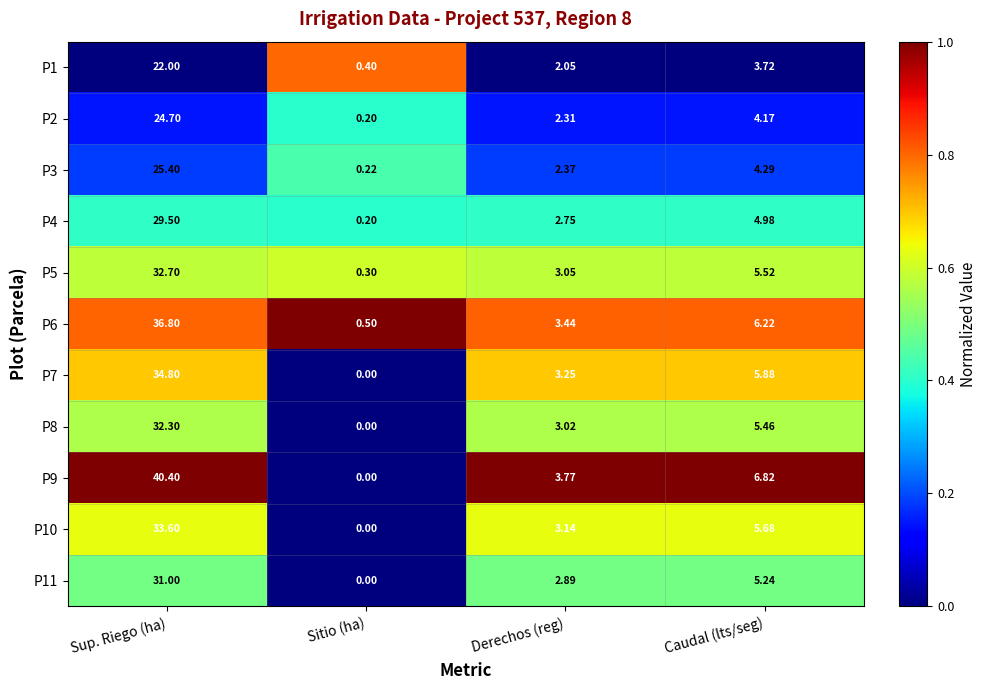

List the labels in order of P9 value, largest first.

Sup. Riego (ha), Caudal (lts/seg), Derechos (reg), Sitio (ha)